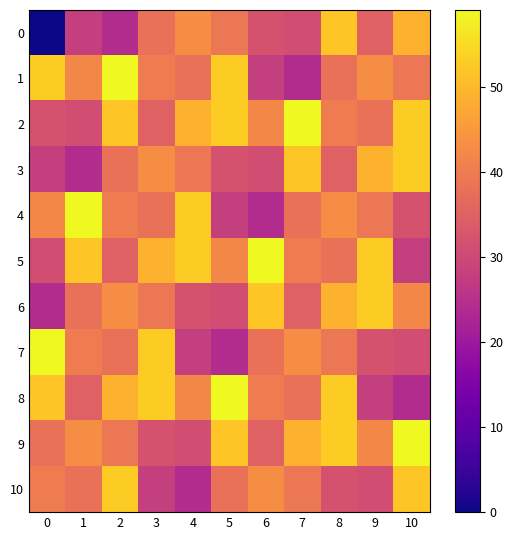

Which series changed the most between 7 and 9?

2